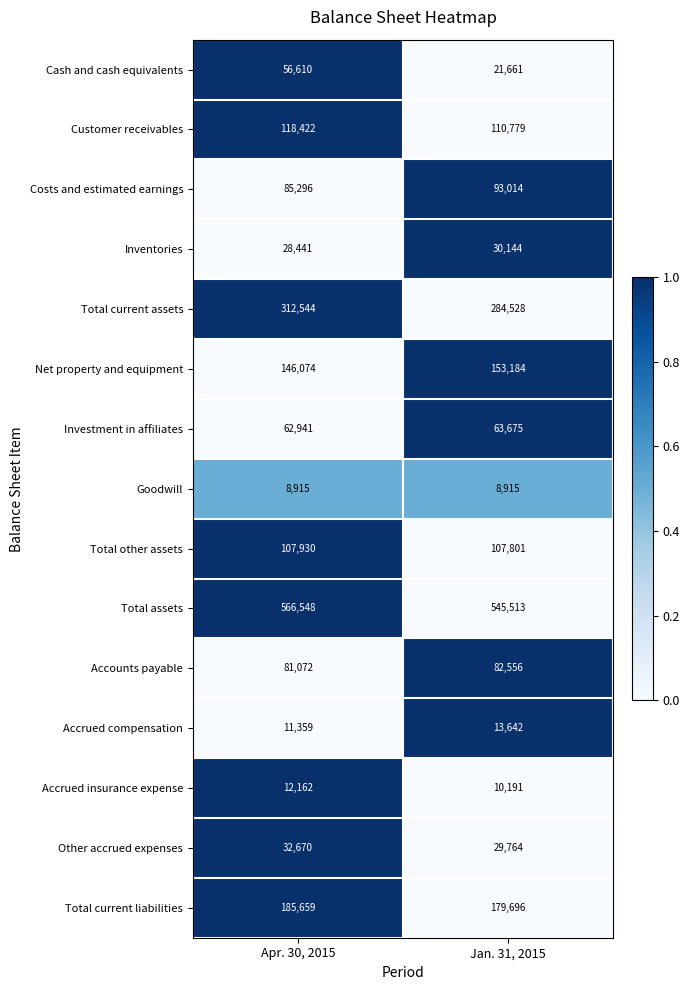

The Investment in affiliates series shows 63675 at Jan. 31, 2015. True or false?

True